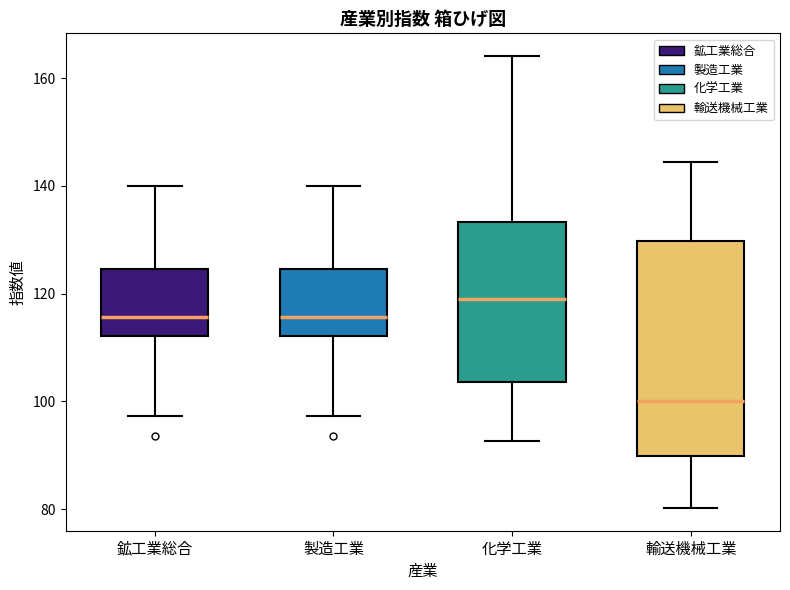

Reading left to right, read every box against the y-axis: the position of its median line, the range the box covers, and the ends of its whiskers. The values are not printed on the chart, so give them approximately, as read against the axis.

鉱工業総合: median 116, box 112 to 124, whiskers 98 to 140
製造工業: median 116, box 112 to 124, whiskers 98 to 140
化学工業: median 118, box 104 to 134, whiskers 92 to 164
輸送機械工業: median 100, box 90 to 130, whiskers 80 to 144